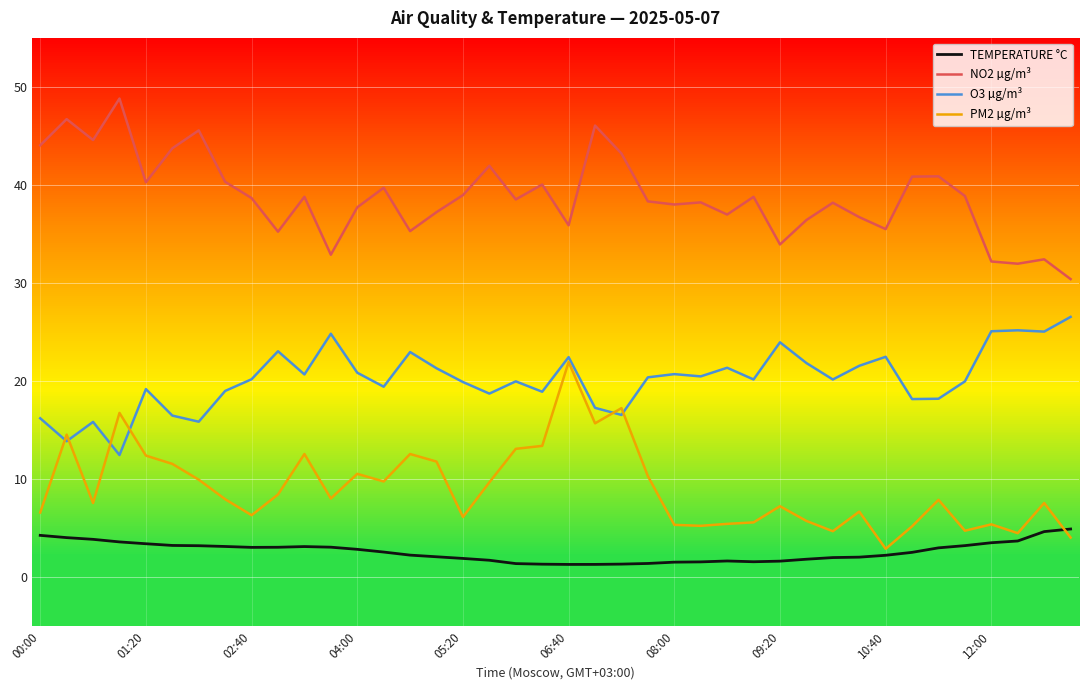

What is the difference between the maximum and minimum values in the O3 µg/m³ series?

14.1